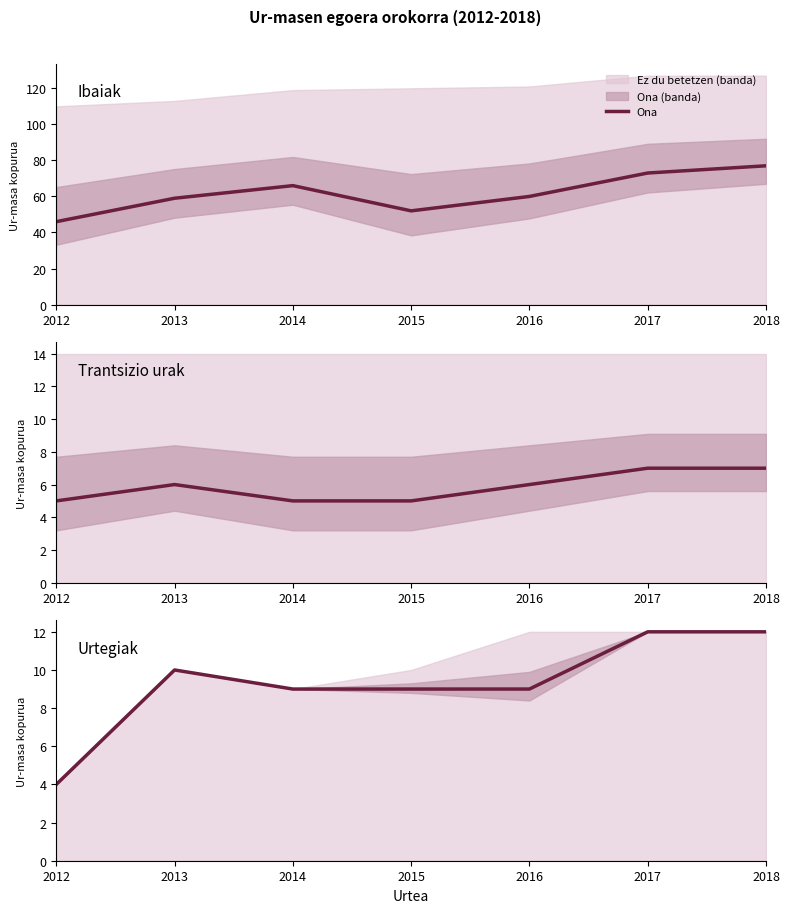

How many values are below 9?

1